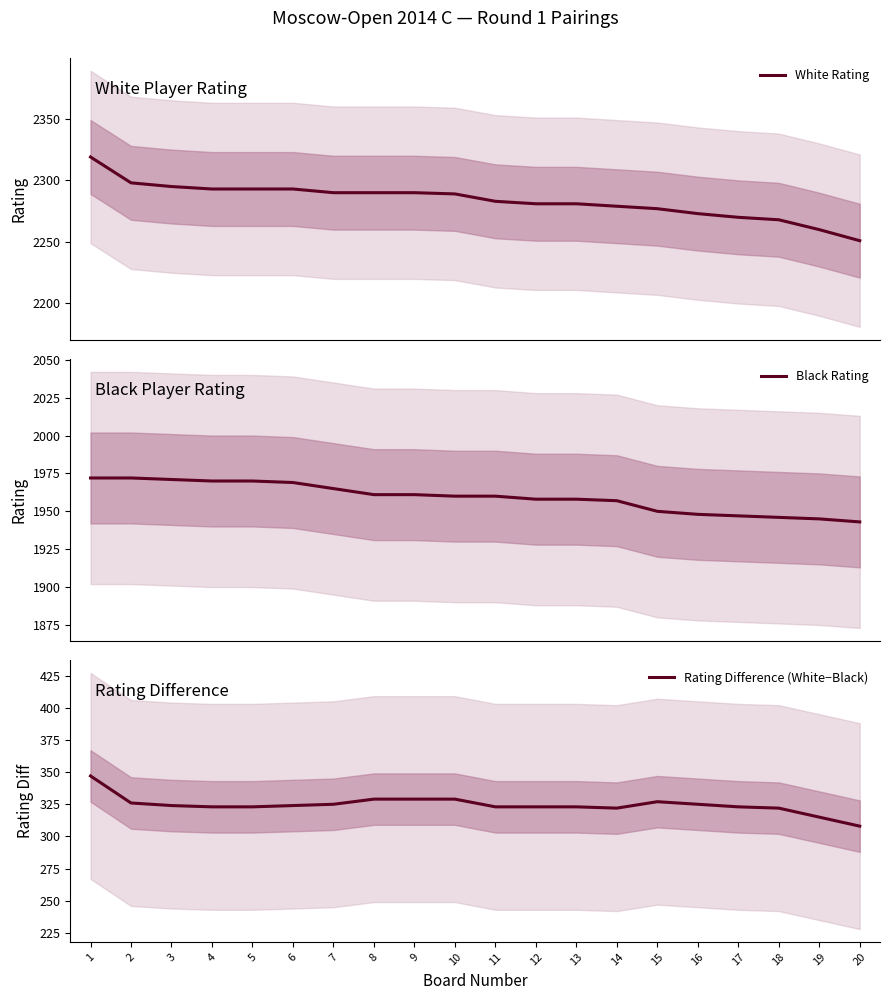

What are all the series names shown in the legend?

White Rating, Black Rating, Rating Difference (White−Black)